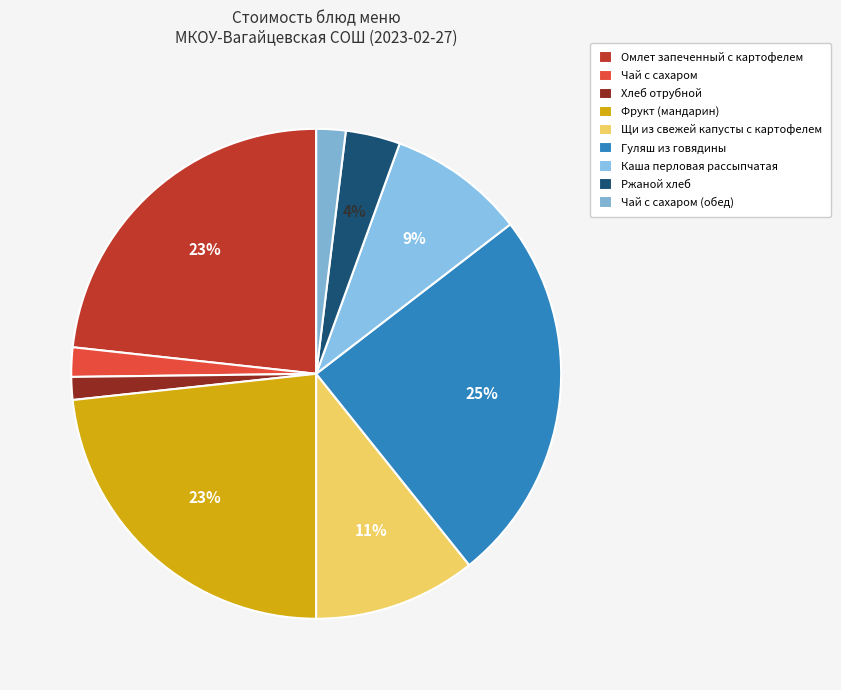

The Ржаной хлеб slice represents 4% of the pie. True or false?

True